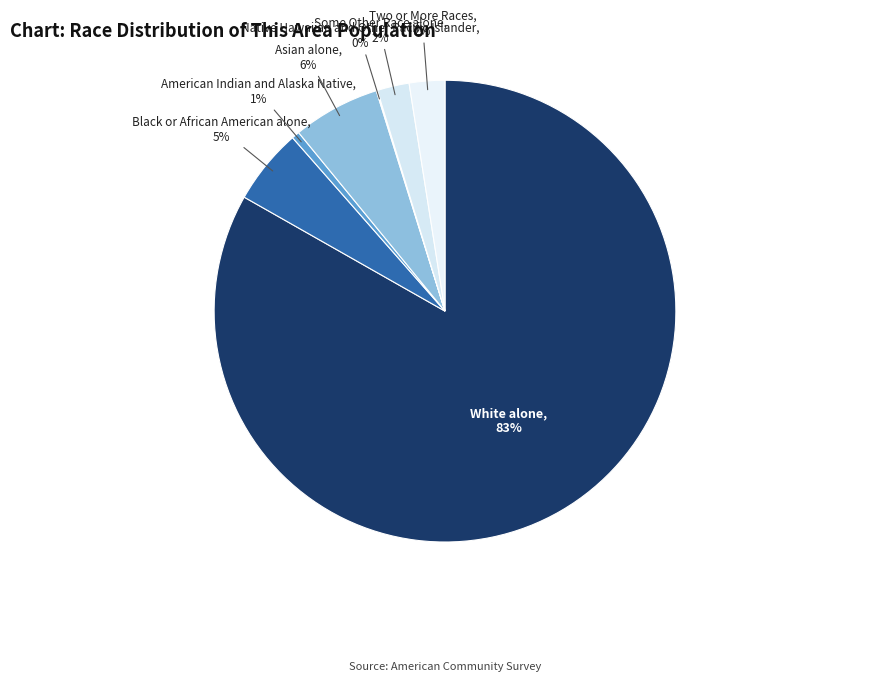

Which category has the biggest portion of the pie?

White alone